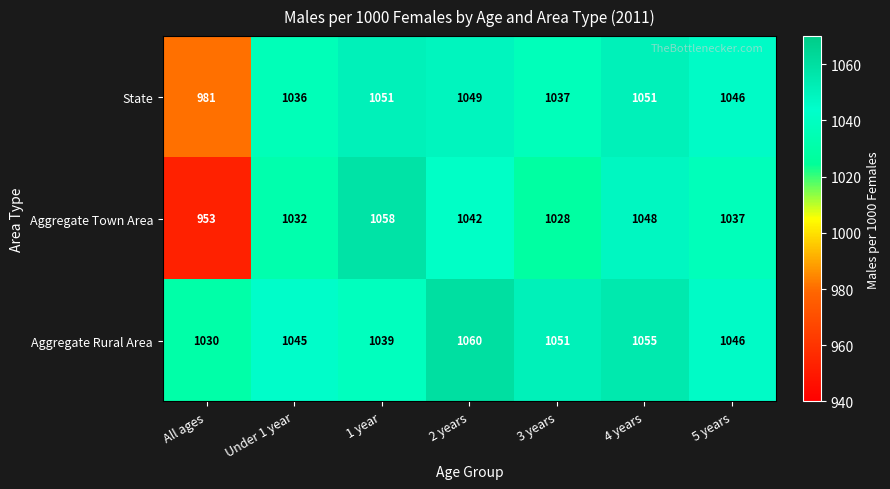

Count the Aggregate Rural Area values in the range 1039 to 1055.

5